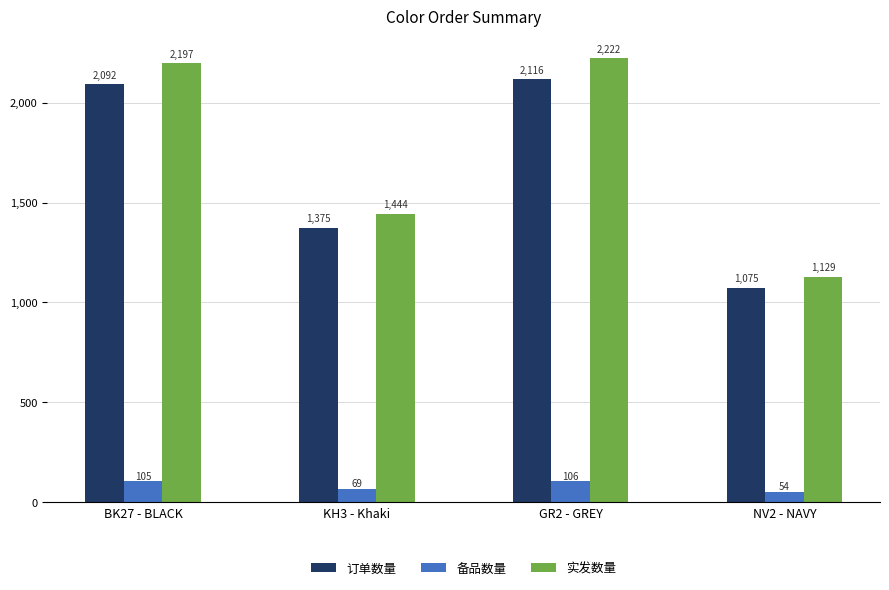

What is the maximum value for 备品数量?

105.8